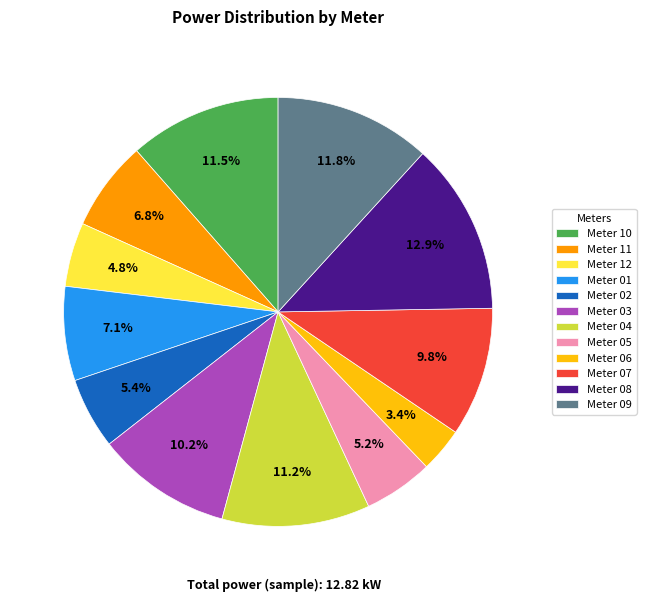

Which has a higher value, Meter 08 or Meter 11?

Meter 08